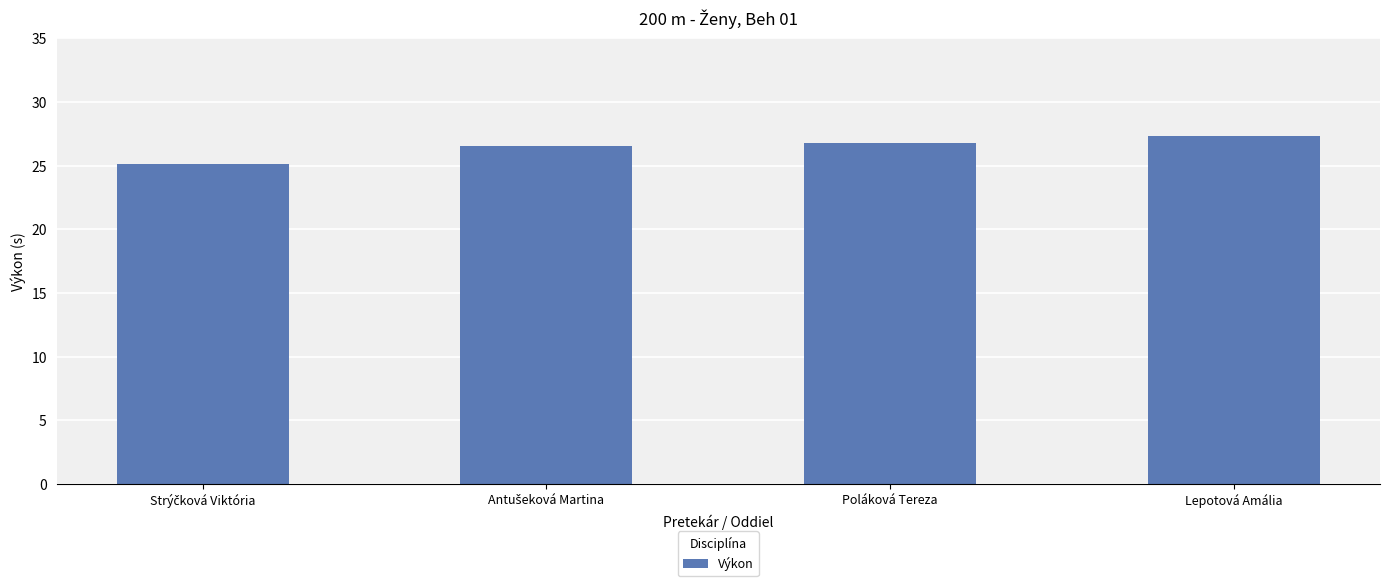

Is it true that the value at Lepotová Amália is 27.3?

True